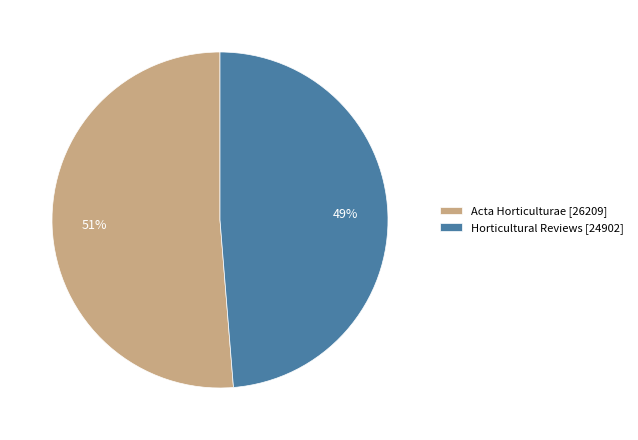

Combined, do Acta Horticulturae and Horticultural Reviews account for over 50%?

Yes